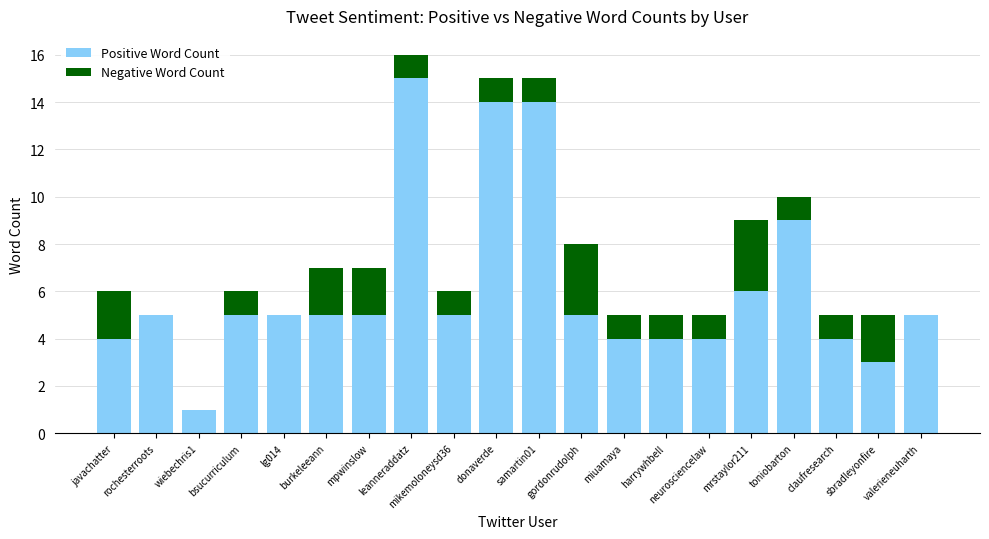

What is the sum of all Positive Word Count values?

122